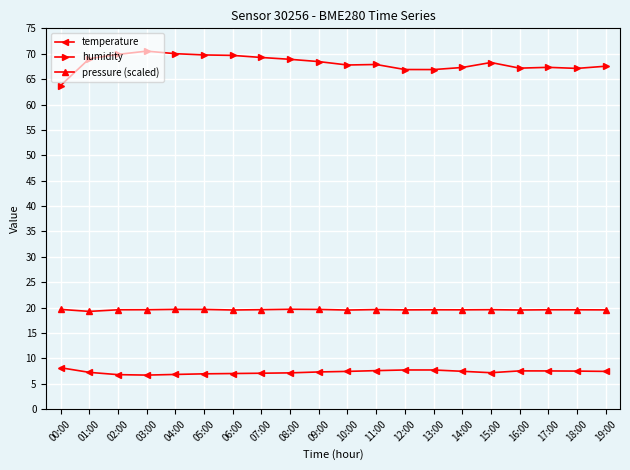

At 04:00, list the series in order from smallest to largest.

temperature, pressure (scaled), humidity